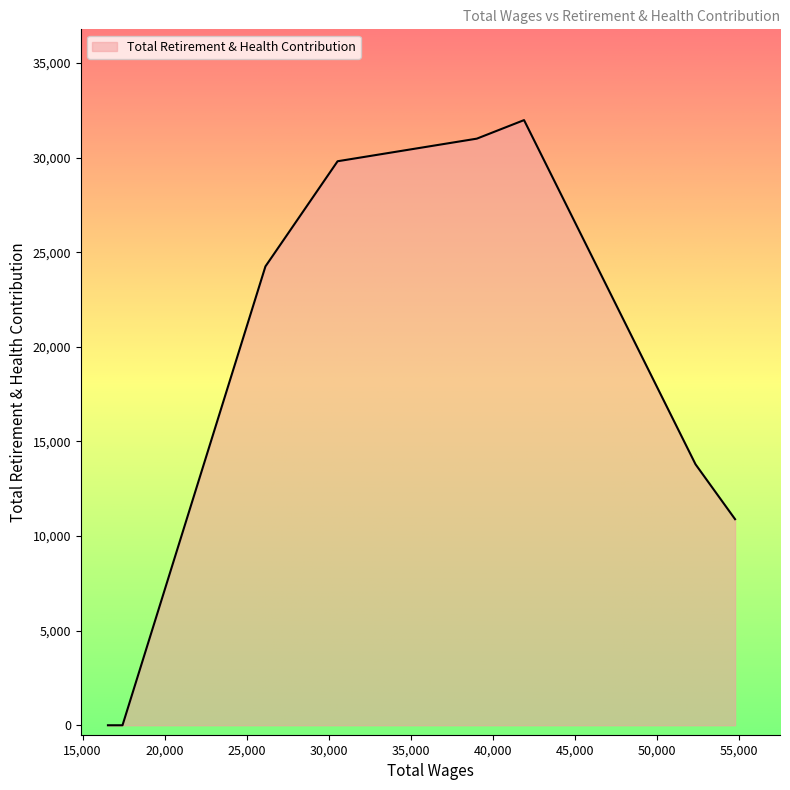

What is the difference between the second highest and second lowest values?

31000